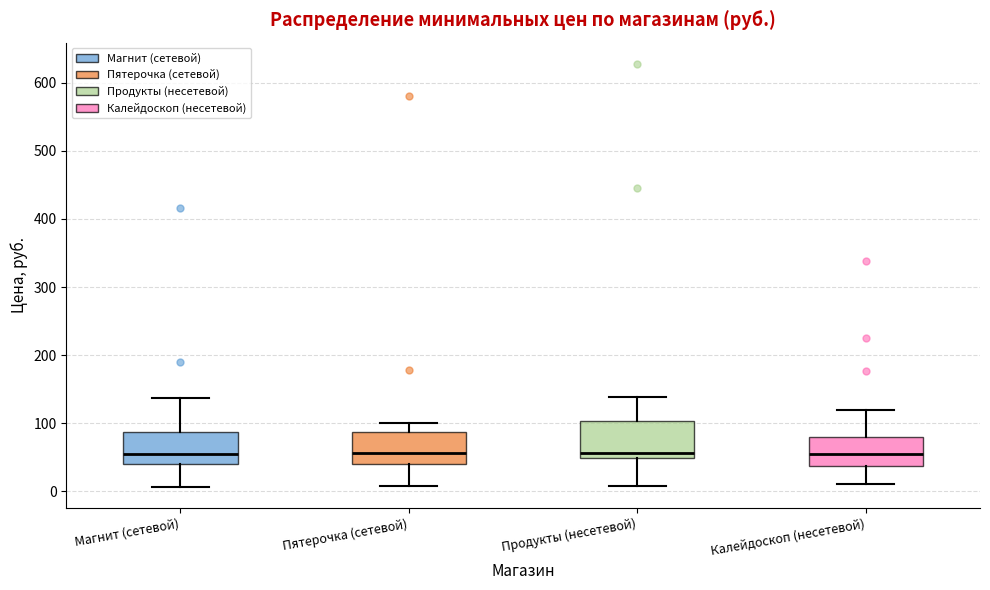

Reading left to right, transcribe this box plot: for each box, give where its median line is, the range the box spans, and where its two whiskers end, as read against the y-axis. The values are not printed on the chart, so give them approximately, as read against the axis.

Магнит (сетевой): median 60, box 40 to 90, whiskers 10 to 140
Пятерочка (сетевой): median 60, box 40 to 90, whiskers 10 to 100
Продукты (несетевой): median 60, box 50 to 100, whiskers 10 to 140
Калейдоскоп (несетевой): median 60, box 40 to 80, whiskers 10 to 120